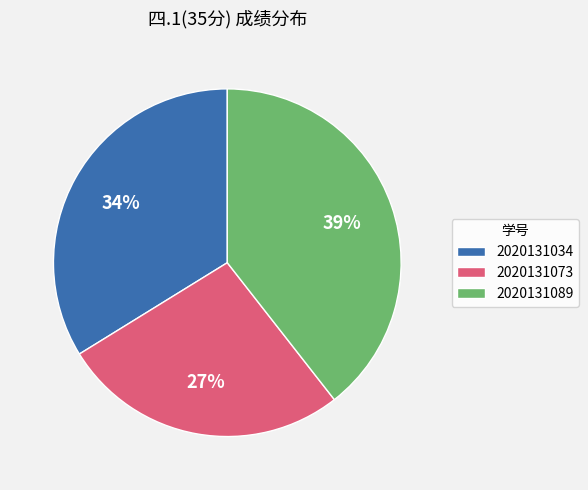

Does 2020131073 account for over 50% of the chart?

No